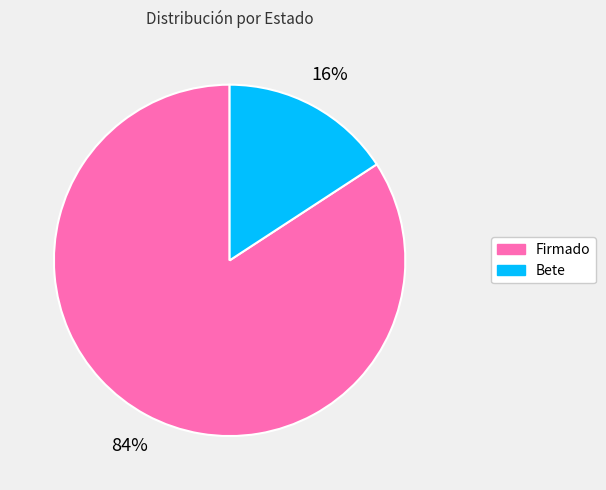

To the nearest percent, what percentage of the pie is Firmado?

84%